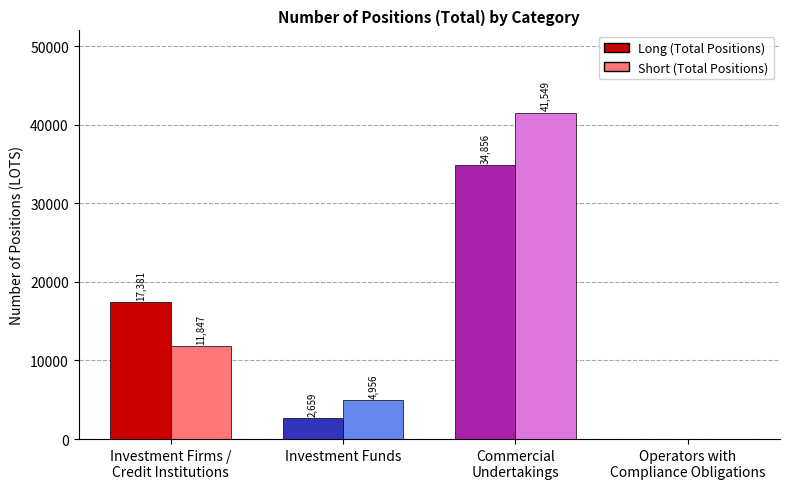

How many positive values does the Short - Investment Firms series have?

3